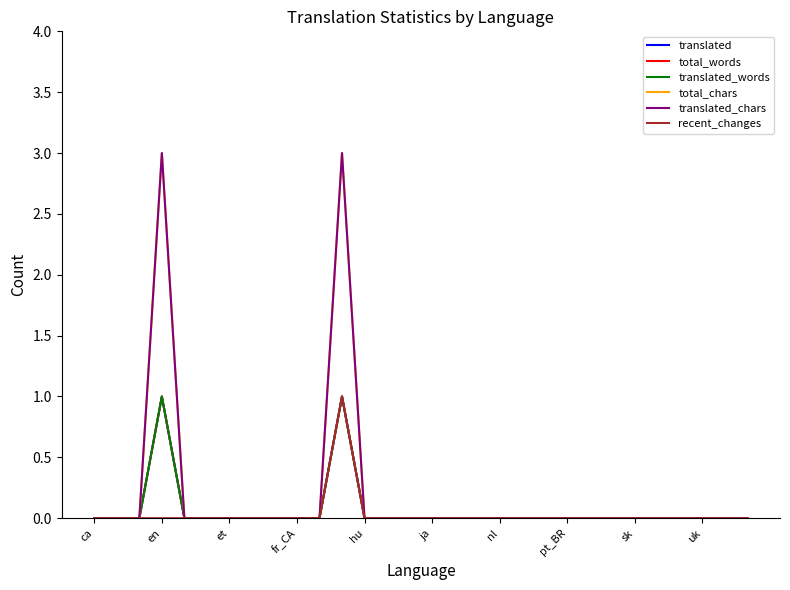

True or false: translated_chars and total_words intersect in this chart.

False